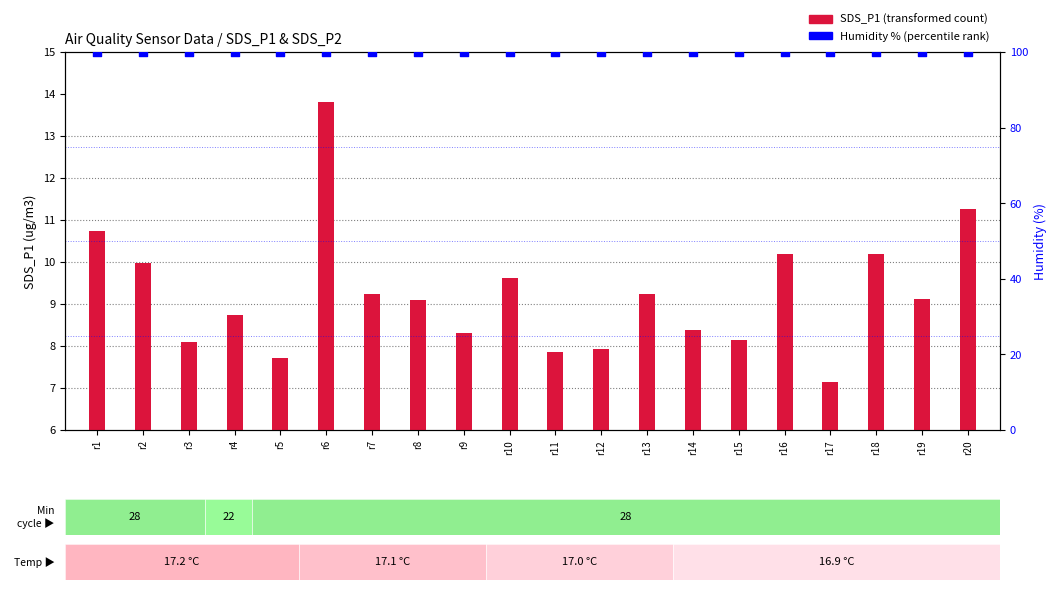

Which series contains the highest Y value?

Humidity (percentile rank)